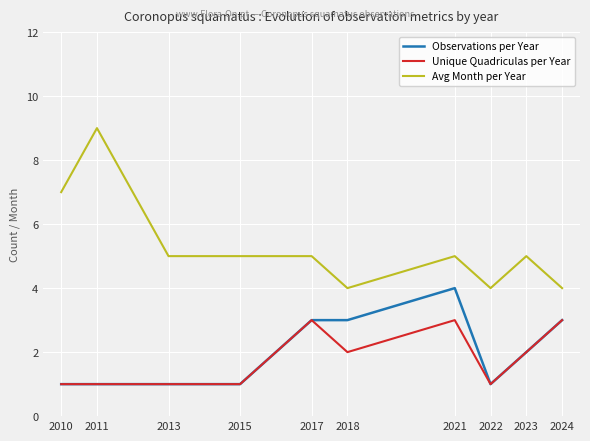

Is the value of Avg Month per Year at 2023 greater than the value of Observations per Year at 2021?

Yes